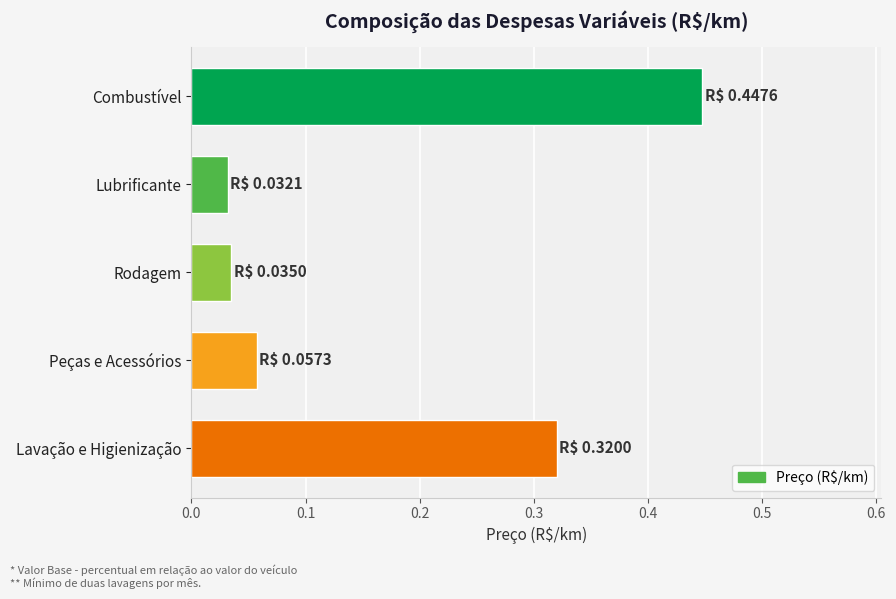

What is the sum of all values?

0.9